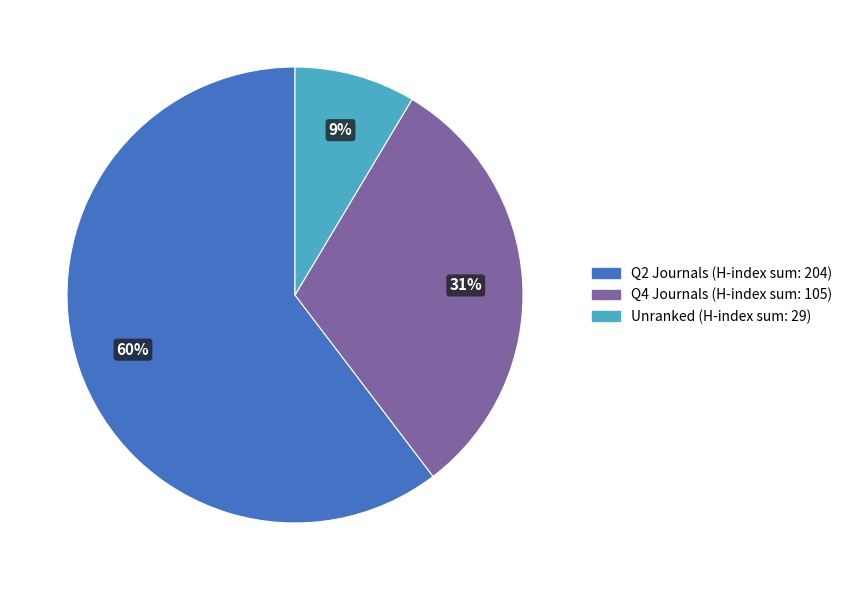

To the nearest percent, what is the average slice percentage?

33%